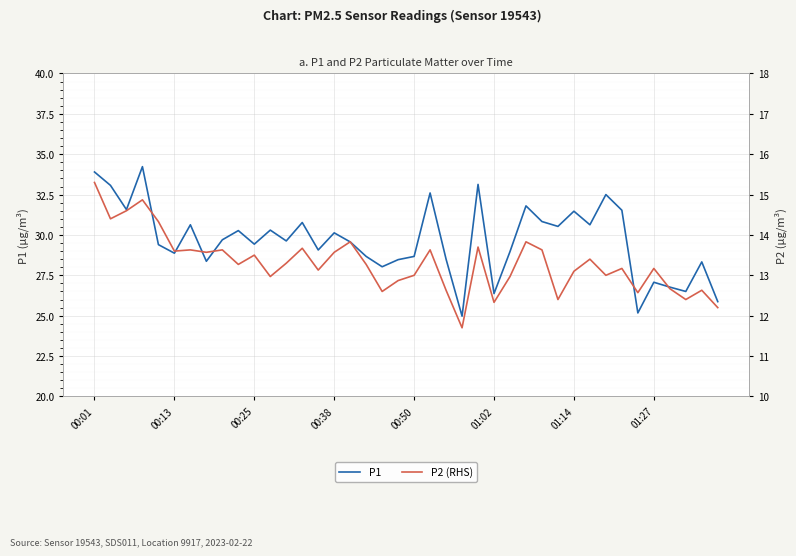

What is the minimum value for P1?

25.0